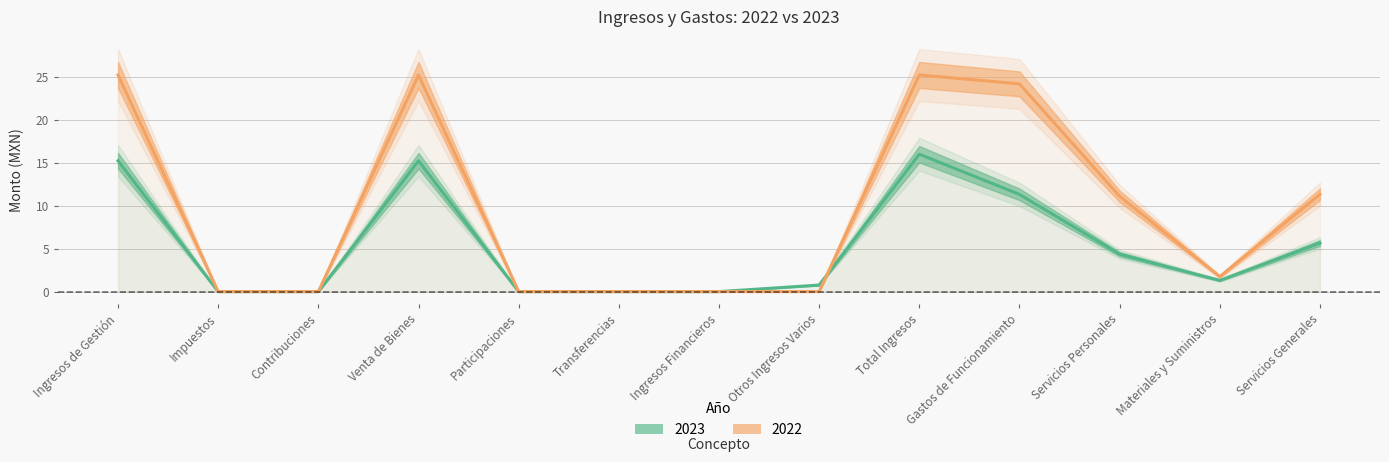

List the labels in order of 2022 value, smallest first.

Impuestos, Contribuciones, Participaciones, Transferencias, Ingresos Financieros, Otros Ingresos Varios, Materiales y Suministros, Servicios Personales, Servicios Generales, Gastos de Funcionamiento, Ingresos de Gestión, Venta de Bienes, Total Ingresos